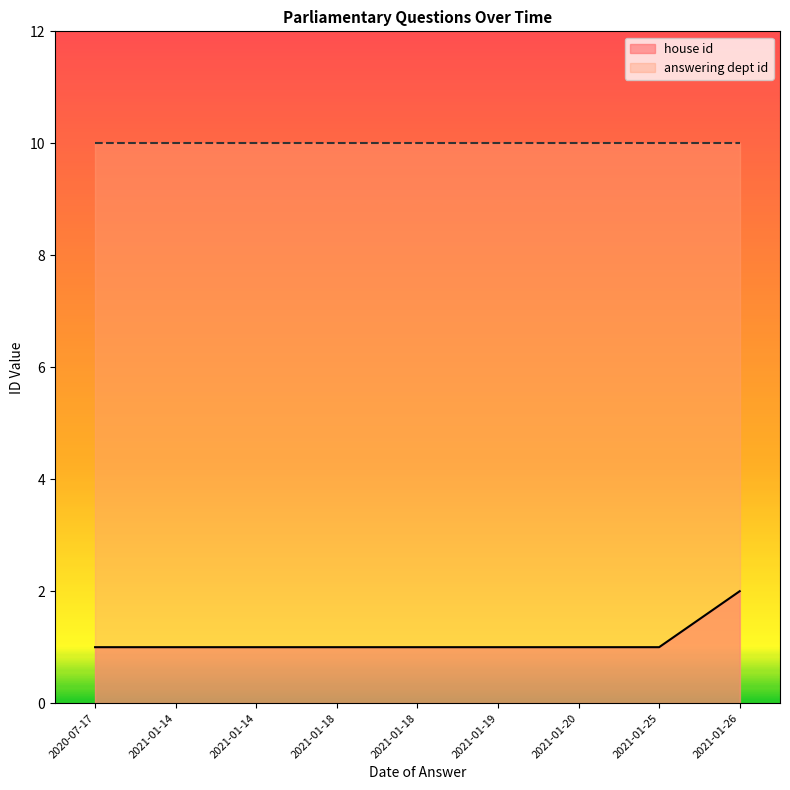

At which category is the sum across all series the highest?

2021-01-26